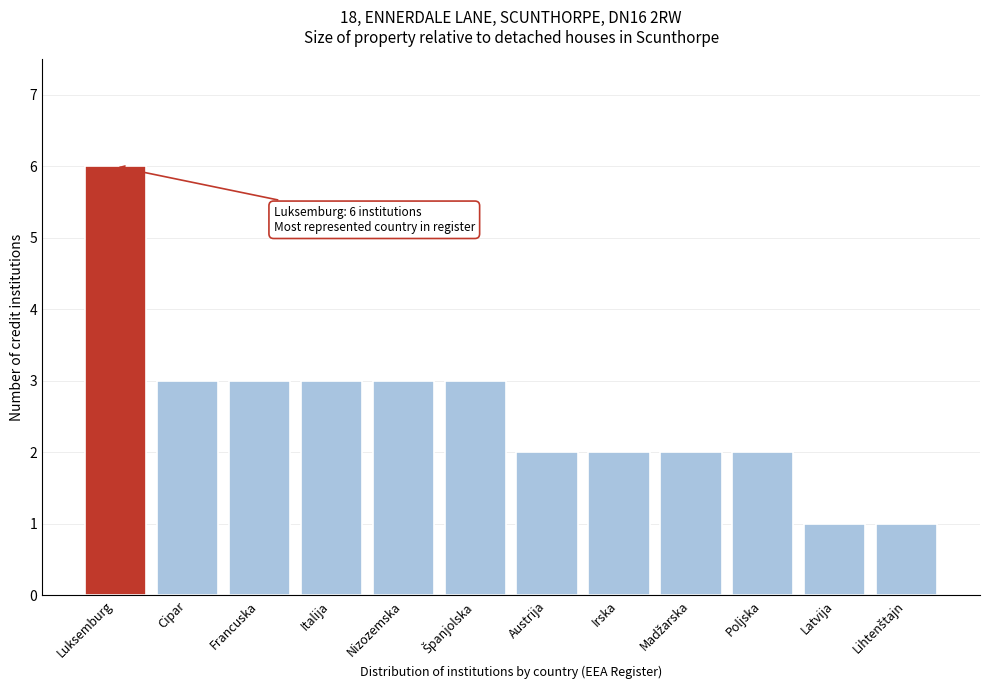

Reading left to right, what are all the values shown in this chart?

6	3	3	3	3	3	2	2	2	2	1	1